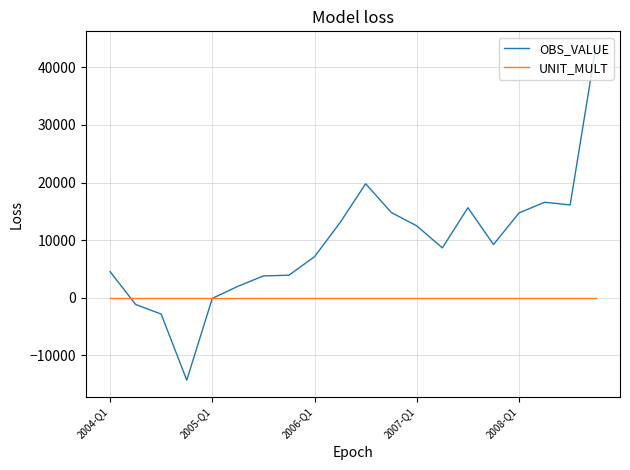

Which series has the widest spread of values?

OBS_VALUE